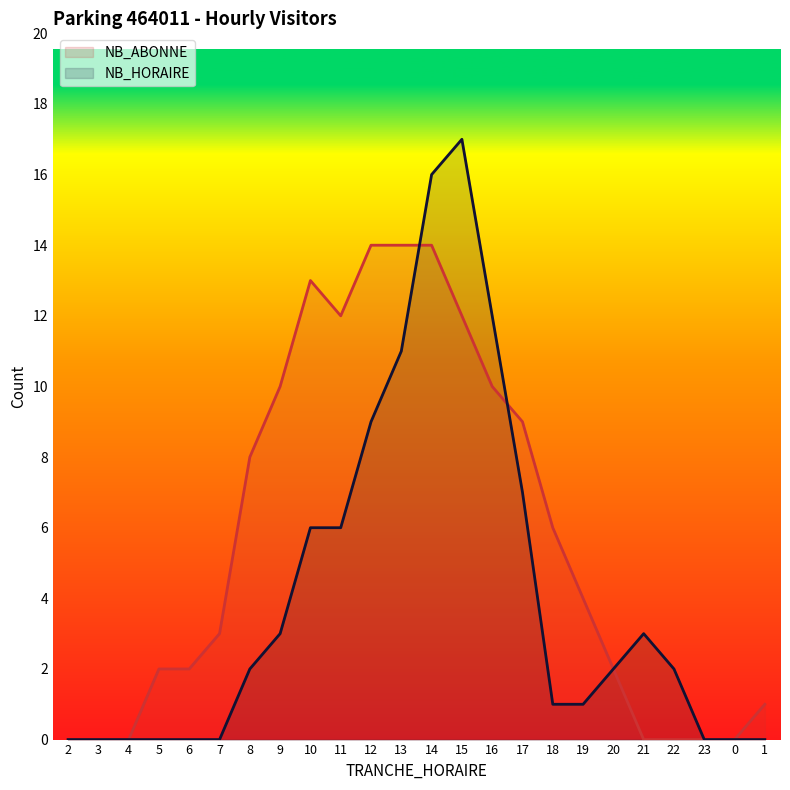

The value of NB_HORAIRE at 4 is -6. True or false?

False